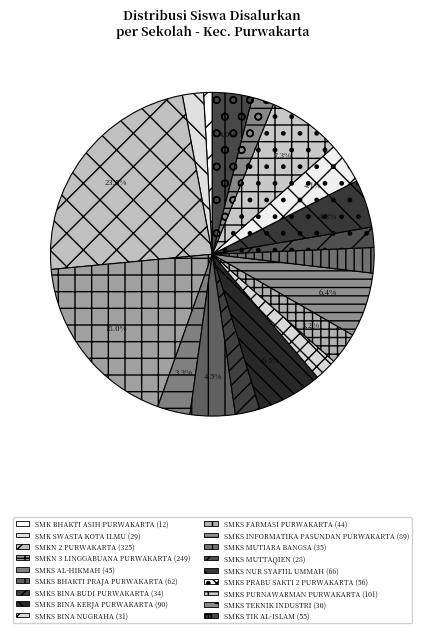

The SMKS PRABU SAKTI 2 PURWAKARTA slice represents 4% of the pie. True or false?

True